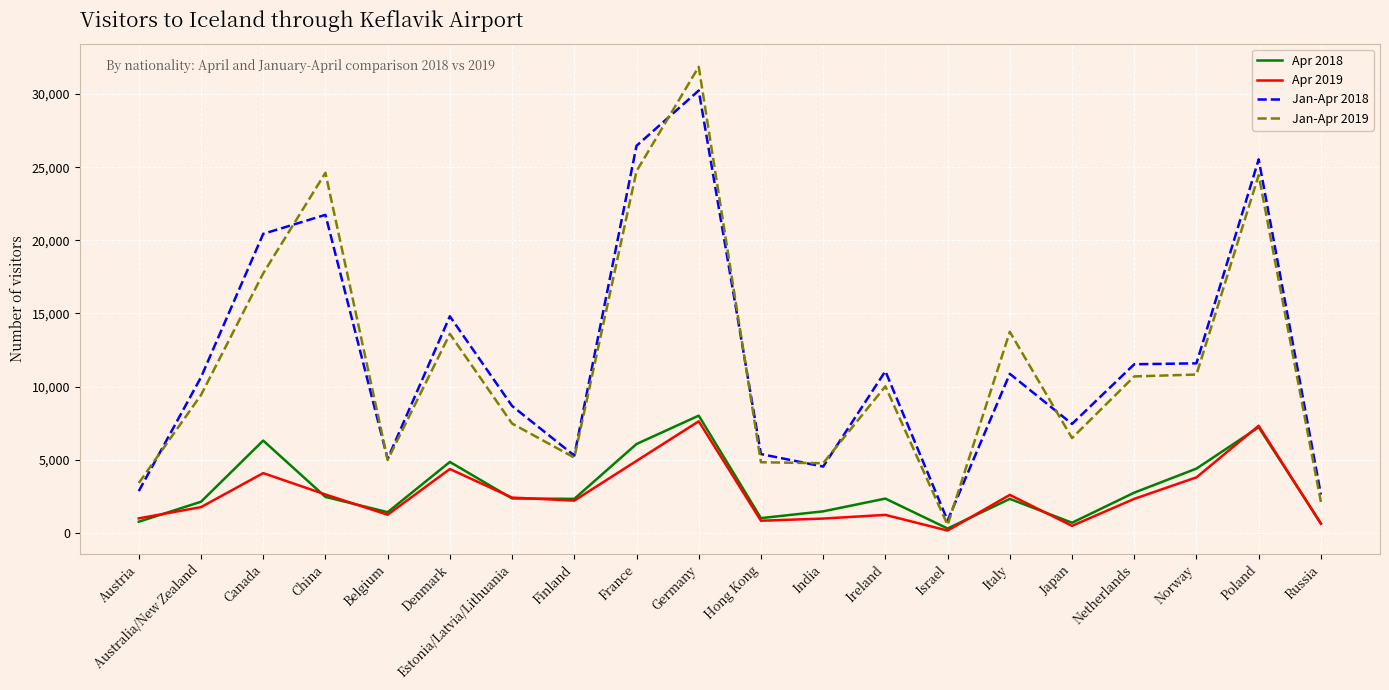

What is the average value of the Jan-Apr 2019 series?

11570